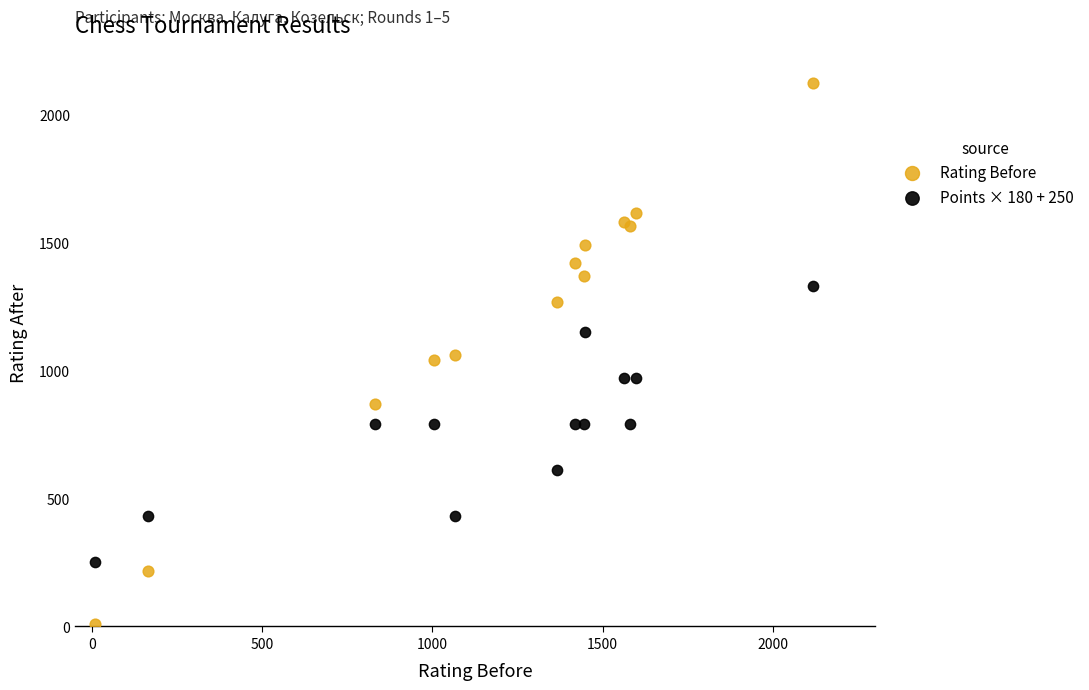

What is the X range (max minus min) for the scatter plot?

2109